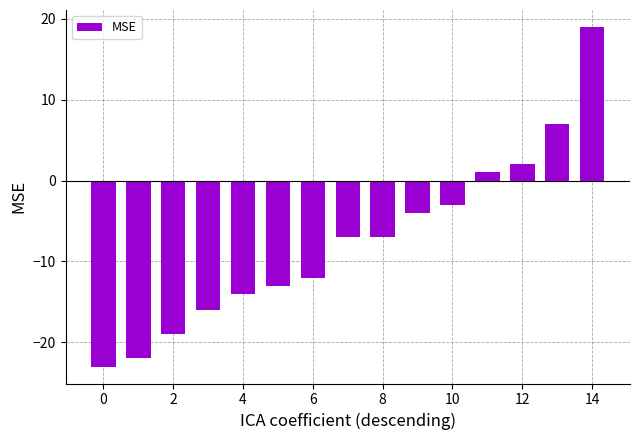

What is the value of the 15th bar from the left?

19